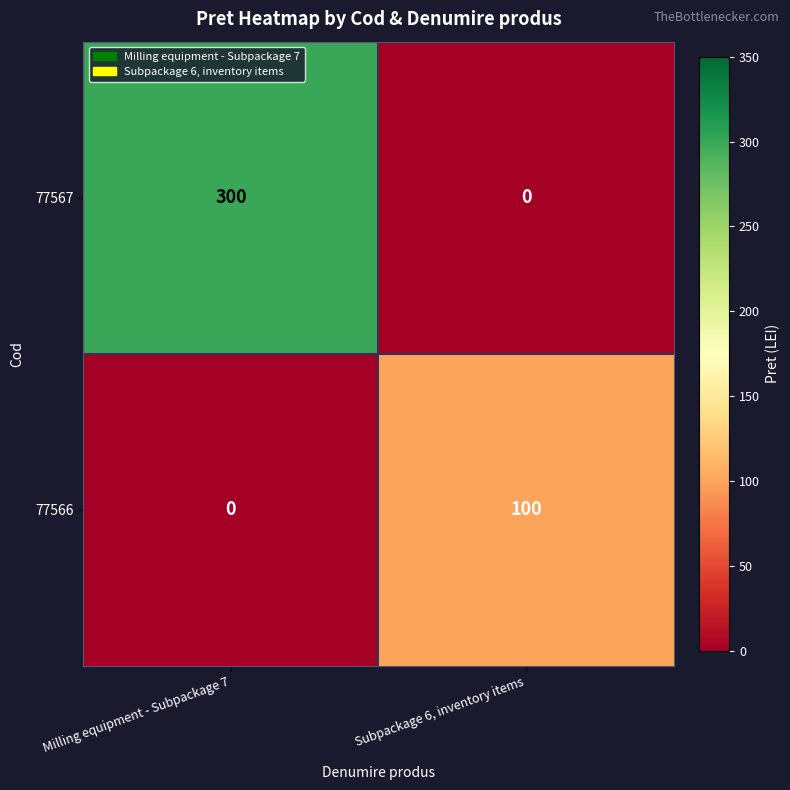

What is the maximum value shown in the chart?

300